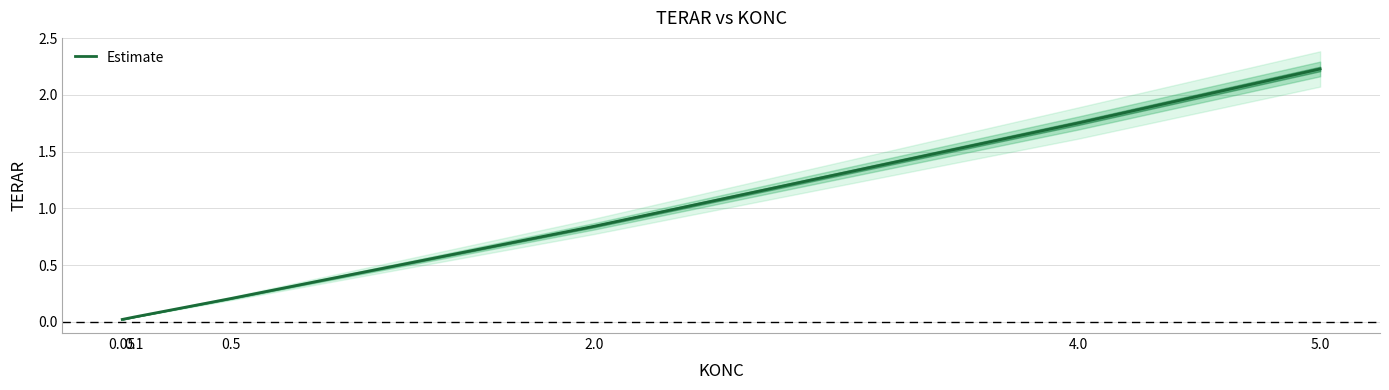

What is the difference between the second highest and second lowest values?

1.7